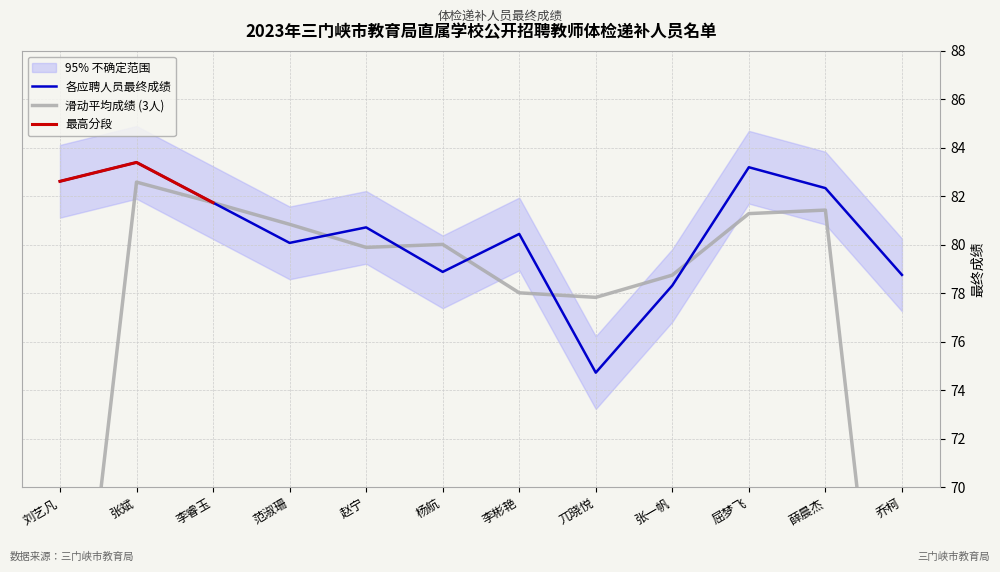

Is this an area chart (filled region under the line)?

No